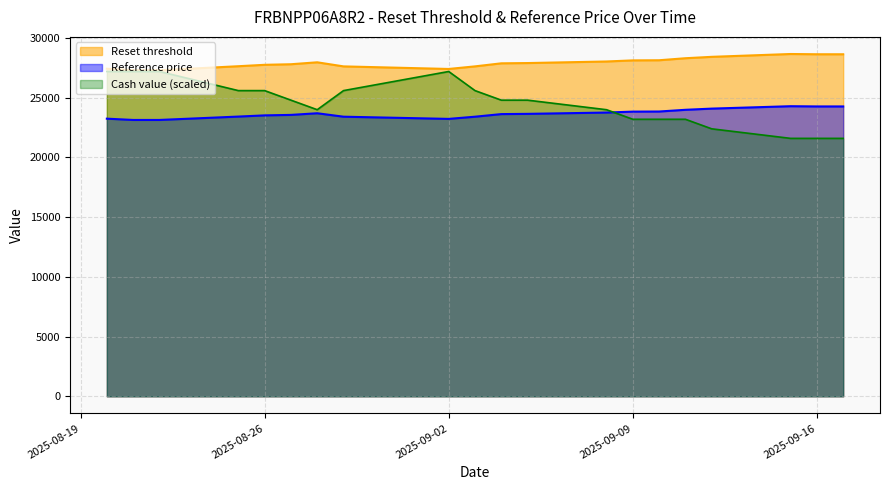

Reading left to right, transcribe all the data shown in this chart.

Reset threshold: 27434.5	27304.2	27306.2	27642.1	27759.8	27807.6	27970.1	27627.9	27412.1	27629.4	27884.7	27906.9	28038.2	28130.8	28142.1	28311.1	28428.0	28664.8	28643.6	28643.3
Reference price: 23249.6	23142.6	23142.6	23425.6	23525.3	23565.8	23703.5	23415.4	23231.1	23414.8	23633.0	23652.4	23762.3	23839.8	23849.3	23992.6	24092.2	24293.8	24274.2	24274.2
Cash value (scaled): 27200.0	27200.0	27200.0	25600.0	25600.0	24800.0	24000.0	25600.0	27200.0	25600.0	24800.0	24800.0	24000.0	23200.0	23200.0	23200.0	22400.0	21600.0	21600.0	21600.0